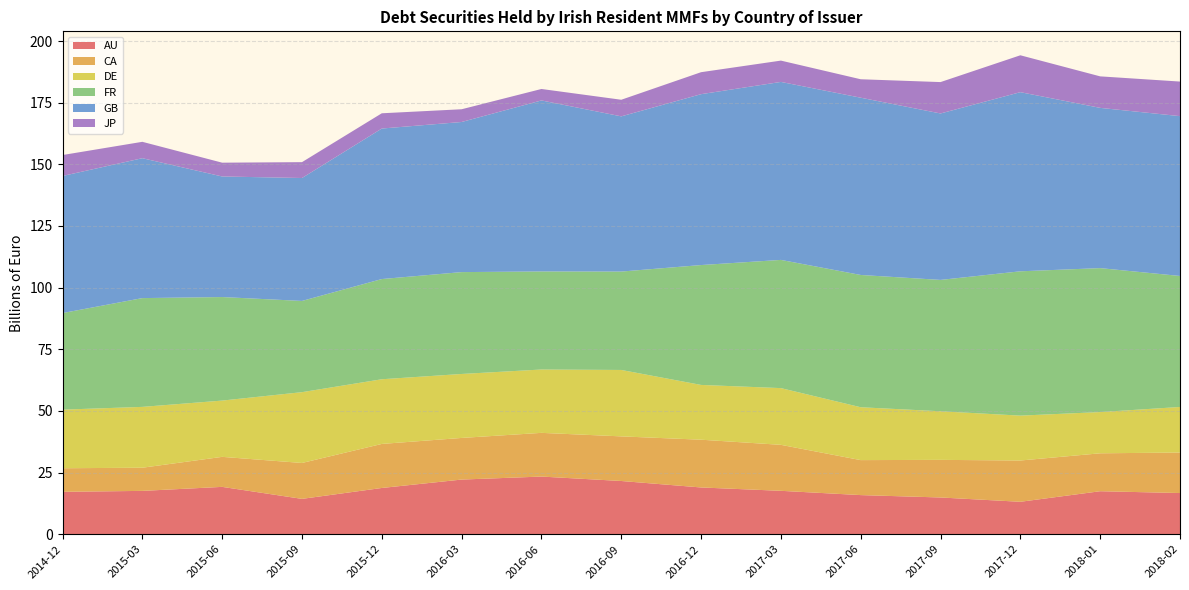

Reading left to right, extract all data points from this chart.

AU: 2014-12=17.2	2015-03=17.6	2015-06=19.2	2015-09=14.3	2015-12=18.8	2016-03=22.2	2016-06=23.4	2016-09=21.6	2016-12=19.0	2017-03=17.6	2017-06=15.9	2017-09=14.9	2017-12=13.2	2018-01=17.4	2018-02=16.7
CA: 2014-12=9.6	2015-03=9.4	2015-06=12.2	2015-09=14.6	2015-12=17.9	2016-03=16.9	2016-06=17.7	2016-09=18.1	2016-12=19.4	2017-03=18.6	2017-06=14.2	2017-09=15.3	2017-12=16.7	2018-01=15.4	2018-02=16.4
DE: 2014-12=23.8	2015-03=24.7	2015-06=22.8	2015-09=28.7	2015-12=26.2	2016-03=25.9	2016-06=25.7	2016-09=26.9	2016-12=22.2	2017-03=23.0	2017-06=21.4	2017-09=19.7	2017-12=18.2	2018-01=16.7	2018-02=18.5
FR: 2014-12=39.2	2015-03=44.1	2015-06=42.0	2015-09=37.0	2015-12=40.6	2016-03=41.3	2016-06=39.8	2016-09=39.9	2016-12=48.6	2017-03=52.0	2017-06=53.6	2017-09=53.3	2017-12=58.5	2018-01=58.4	2018-02=53.1
GB: 2014-12=55.6	2015-03=56.7	2015-06=48.9	2015-09=49.9	2015-12=61.0	2016-03=60.9	2016-06=69.4	2016-09=62.9	2016-12=69.3	2017-03=72.2	2017-06=71.9	2017-09=67.5	2017-12=72.7	2018-01=65.0	2018-02=64.8
JP: 2014-12=8.5	2015-03=6.6	2015-06=5.6	2015-09=6.4	2015-12=6.2	2016-03=5.2	2016-06=4.6	2016-09=6.7	2016-12=8.9	2017-03=8.6	2017-06=7.5	2017-09=12.7	2017-12=15.0	2018-01=12.8	2018-02=14.0